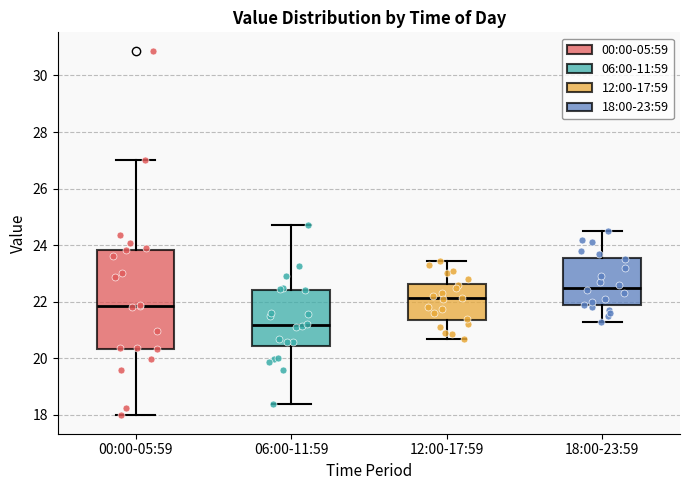

Which box is the tallest, from its lower edge to its upper edge?

00:00-05:59